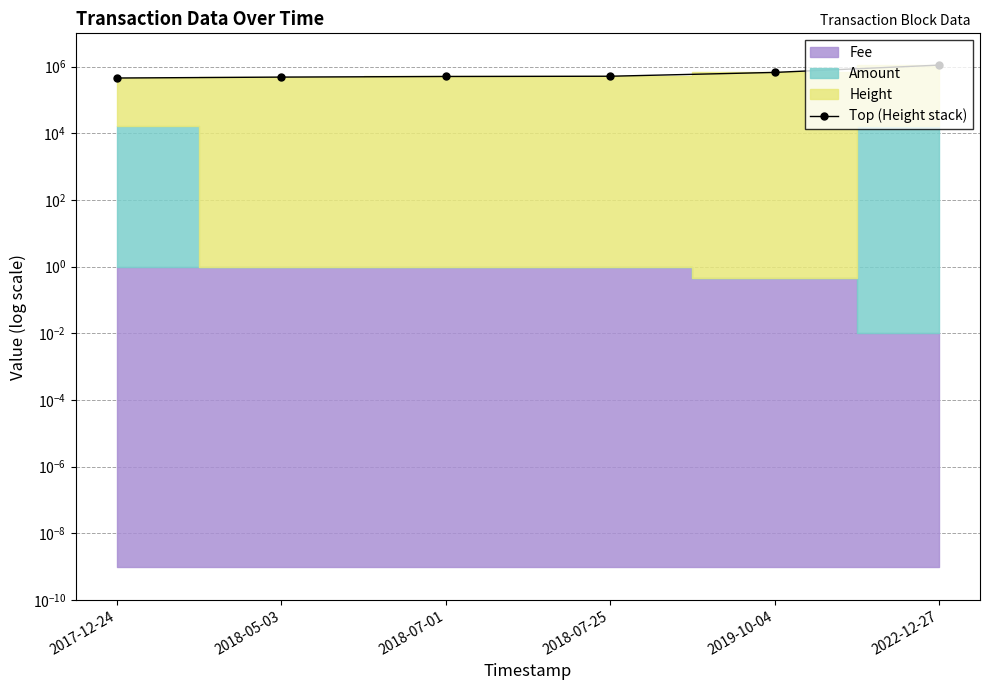

Which label corresponds to the smallest value in the chart?

2017-12-24